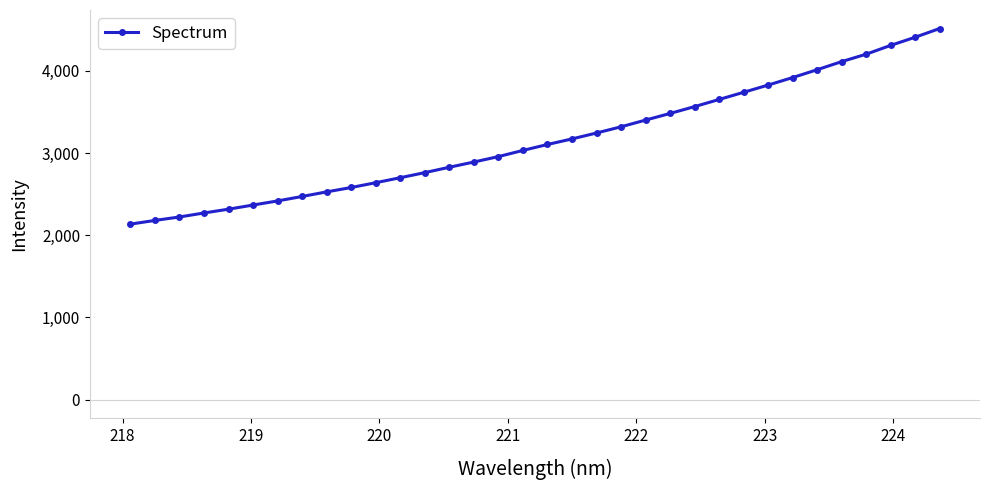

What is the average value?

3156.5